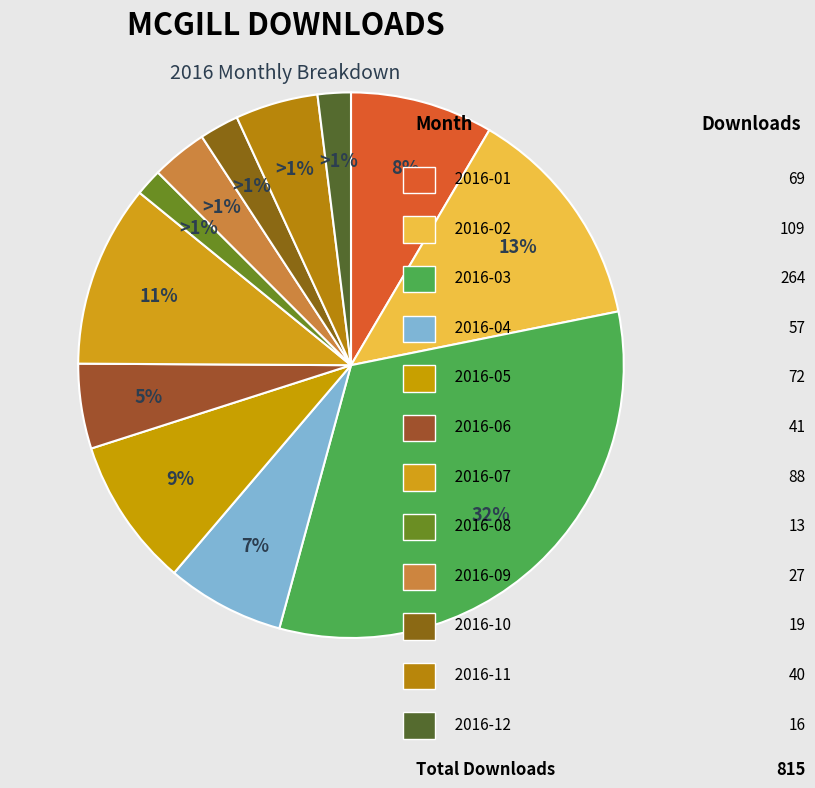

What is the change in value from 2016-08 to 2016-09?

+14